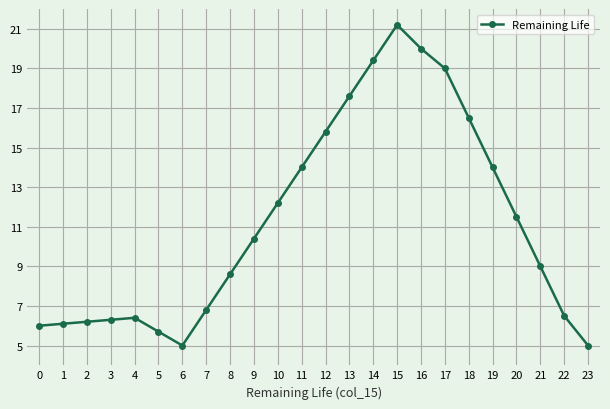

What is the difference between the second highest and second lowest values?

15.0